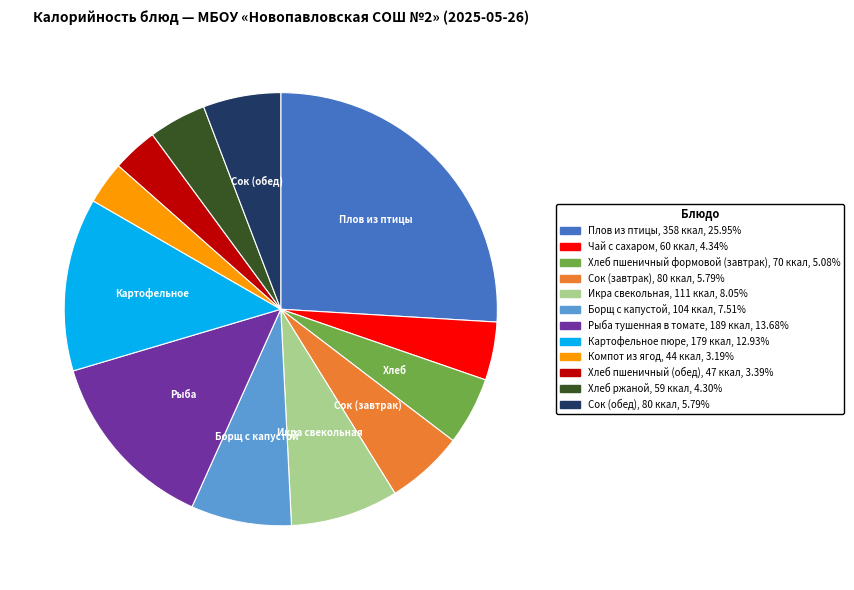

Is Сок (обед) the majority of the pie?

No